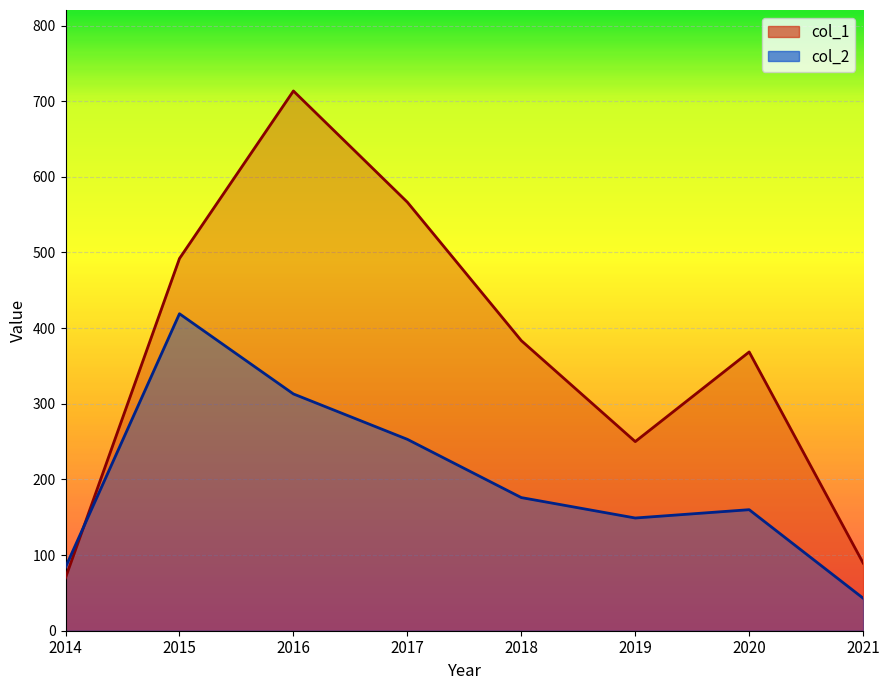

True or false: col_2 has a value of 301.9 at 2018.

False